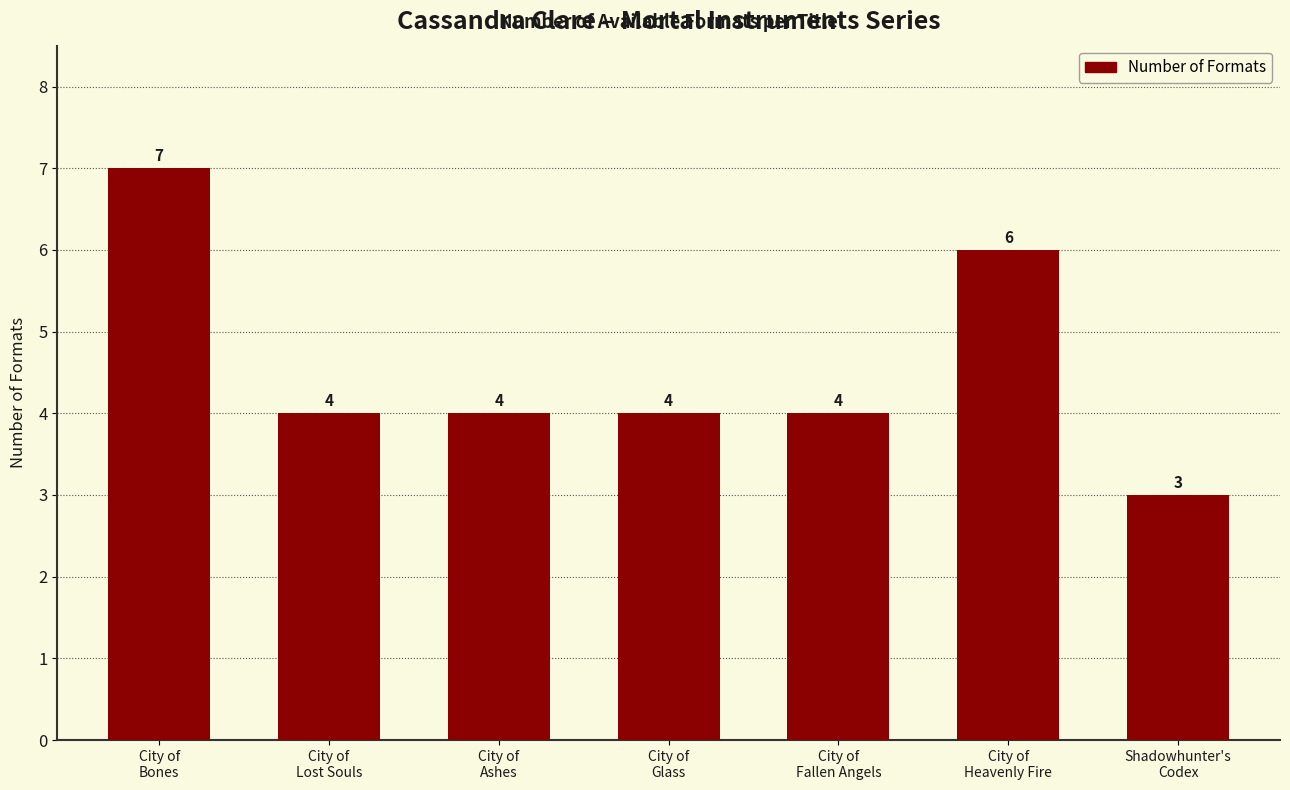

What is the sum of the values at City of
Heavenly Fire and City of
Glass?

10